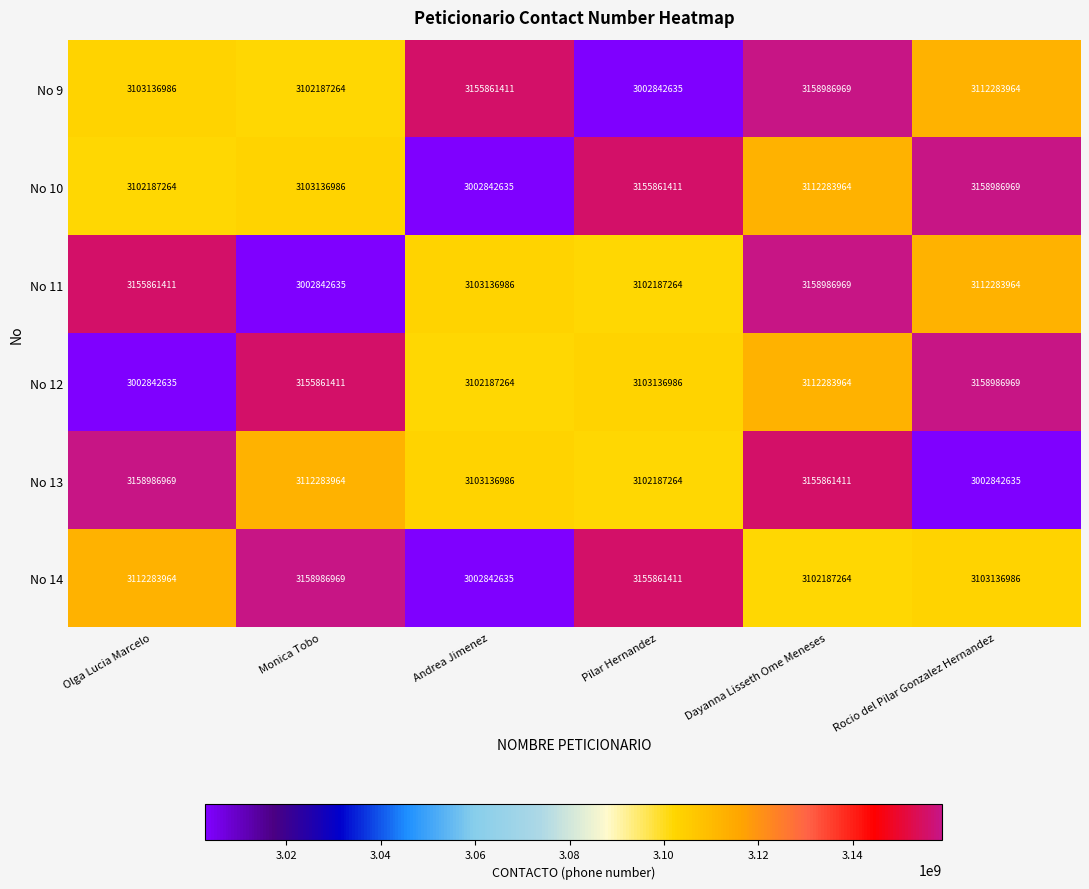

What is the total value across all series at Olga Lucia Marcelo?

18635299229